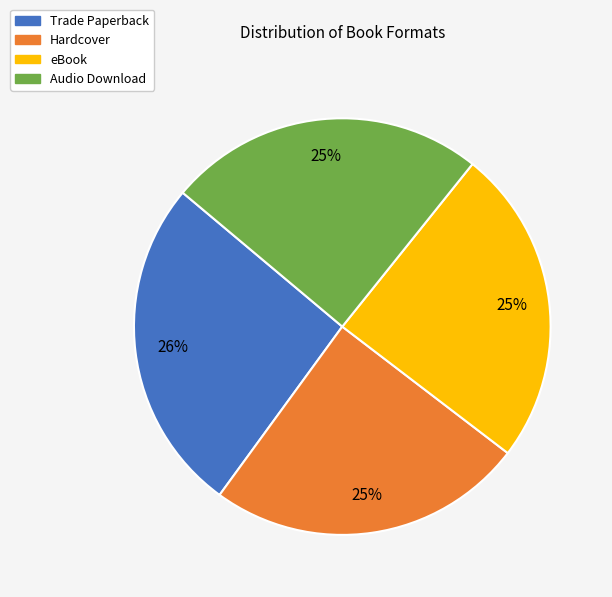

Is Hardcover the majority of the pie?

No